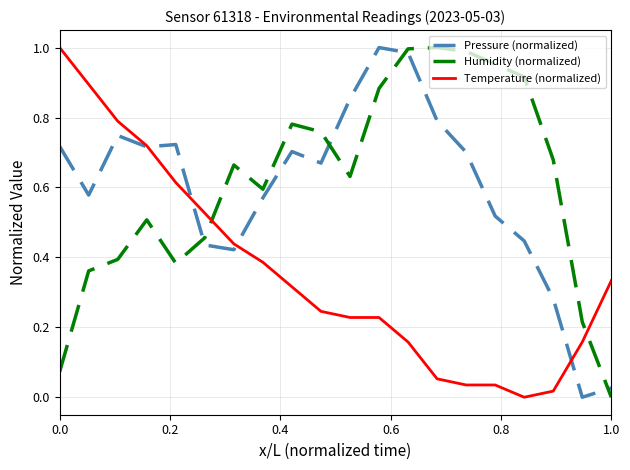

After their last crossing, which series has the higher values: Humidity (normalized) or Pressure (normalized)?

Pressure (normalized)